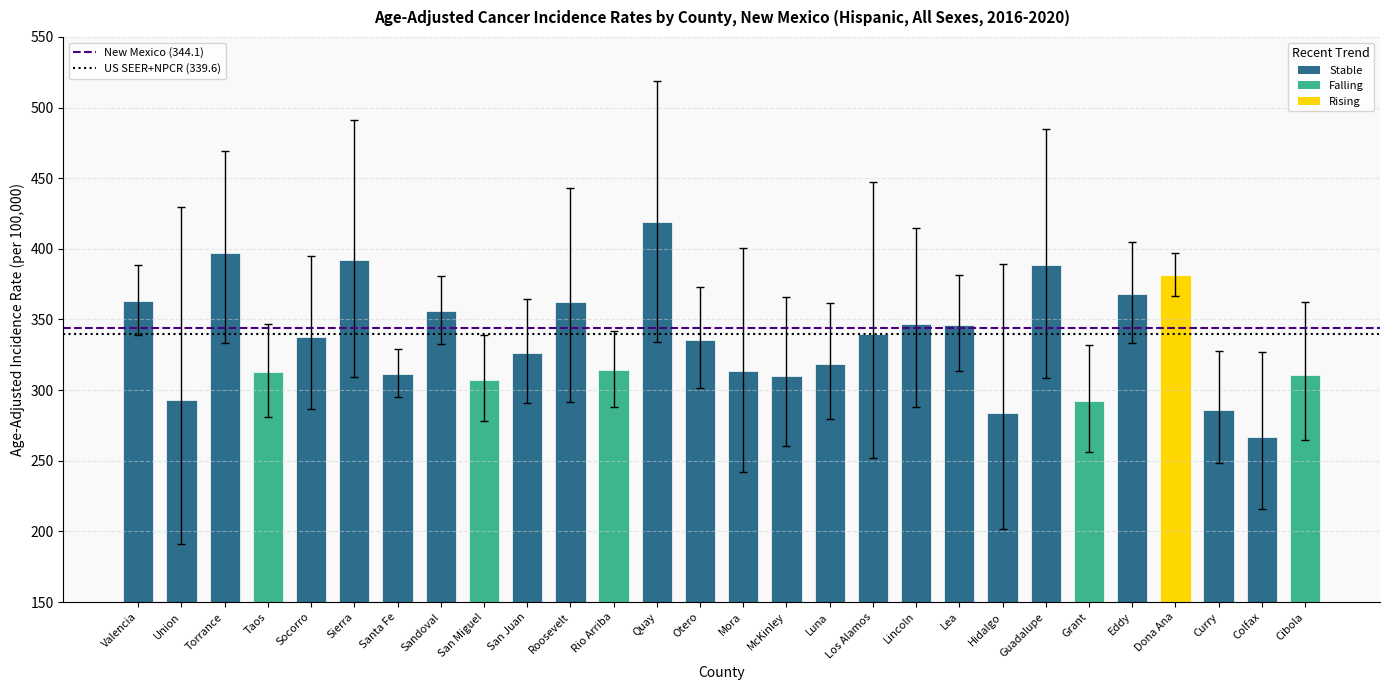

What is the sum of the values at Torrance and Roosevelt?

759.3